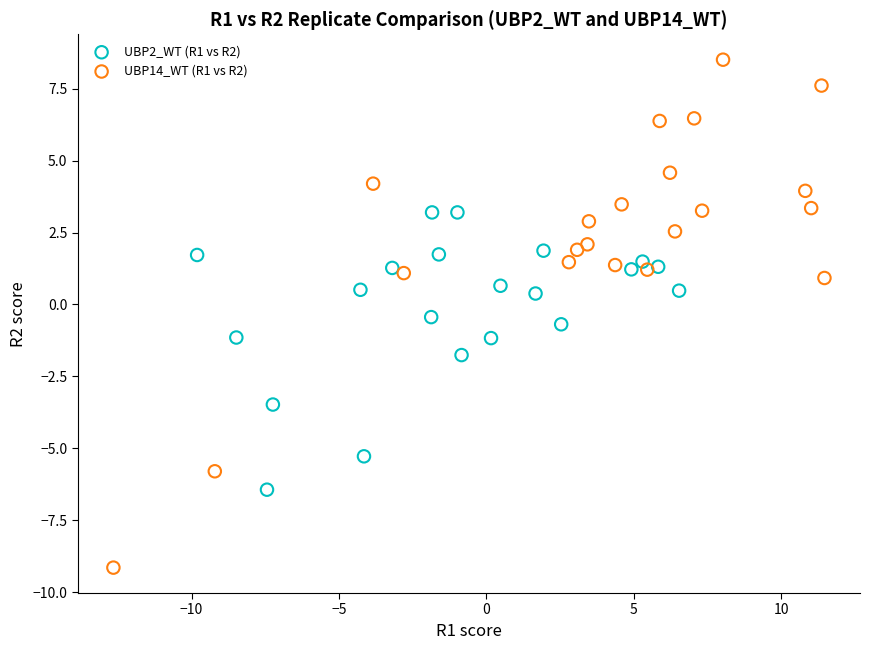

Which series has the widest spread of Y values?

UBP14_WT (R1 vs R2)